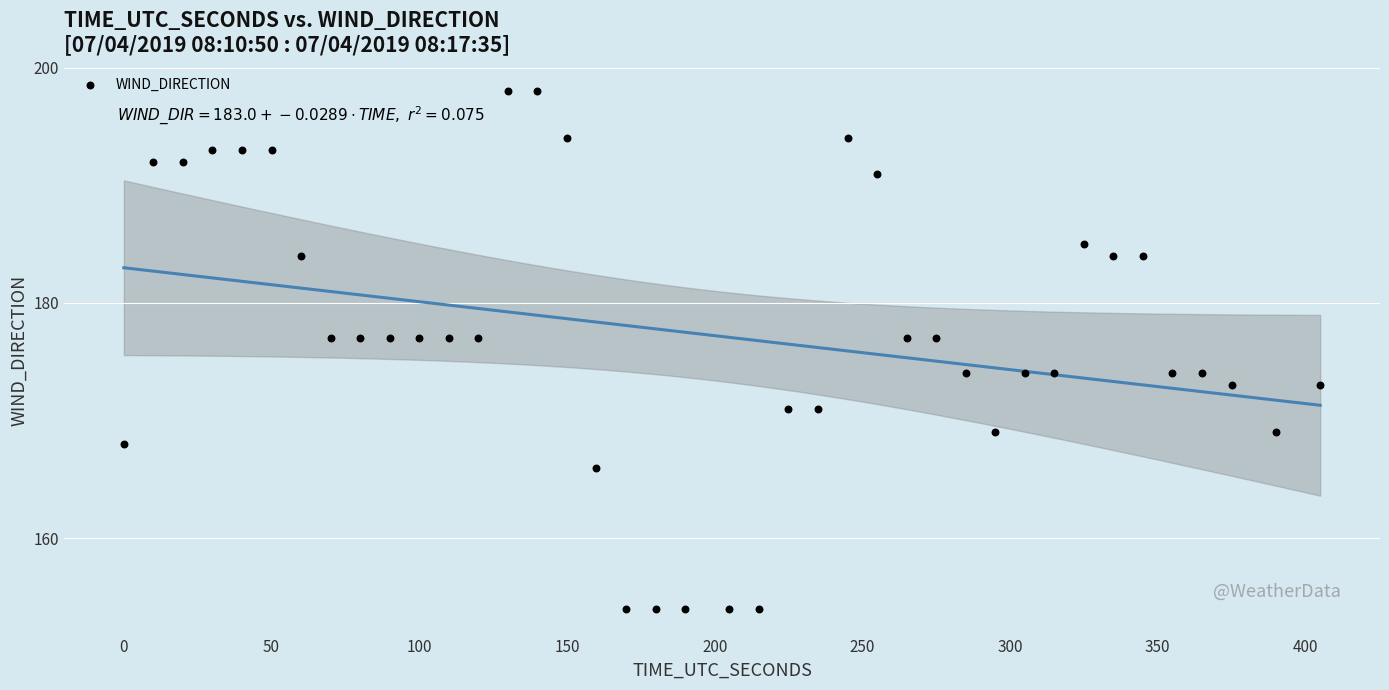

What is the range of Y values (max minus min)?

44